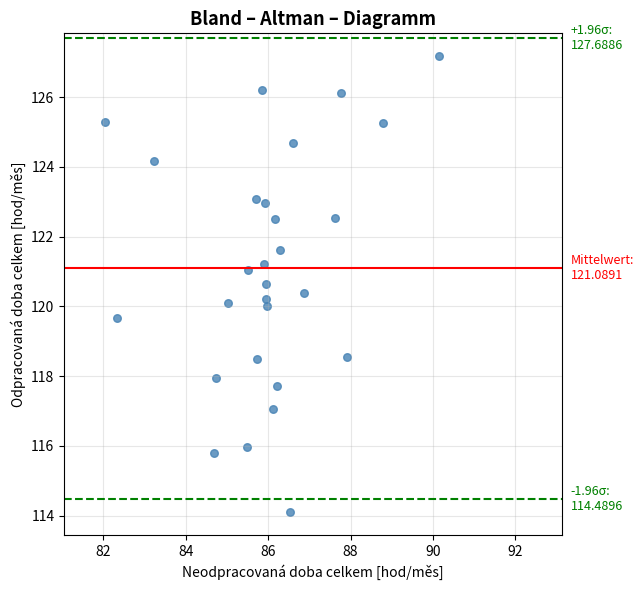

How many points are shown in the scatter plot?

28